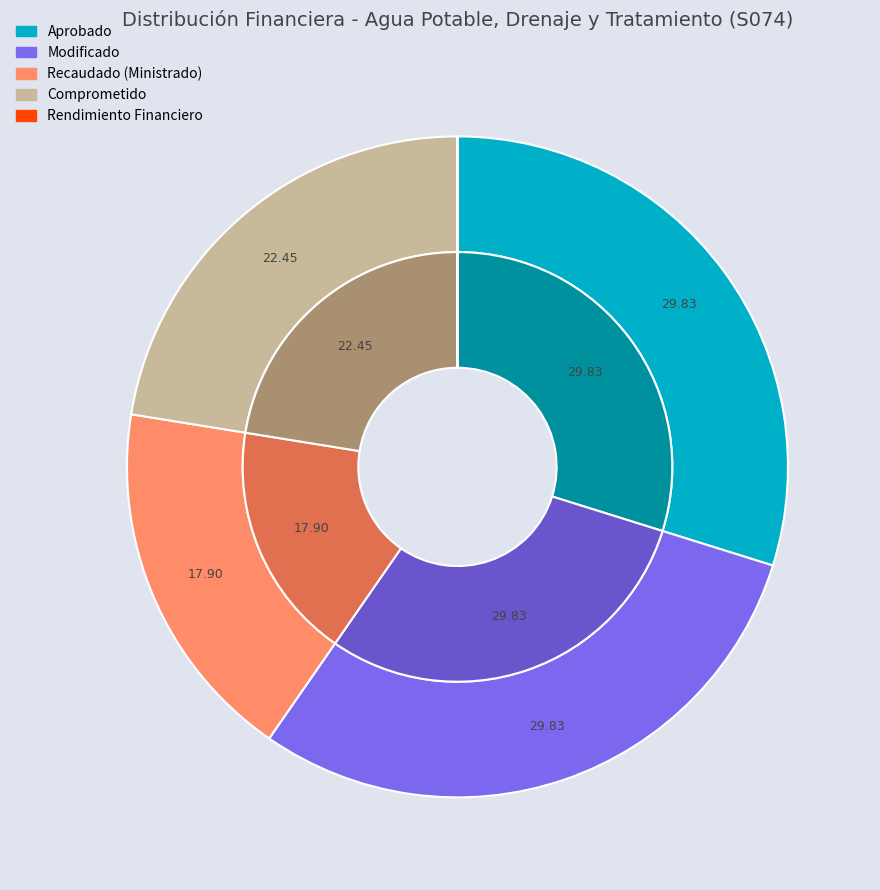

True or false: Programa presupuestario accounts for 90% of the total.

False